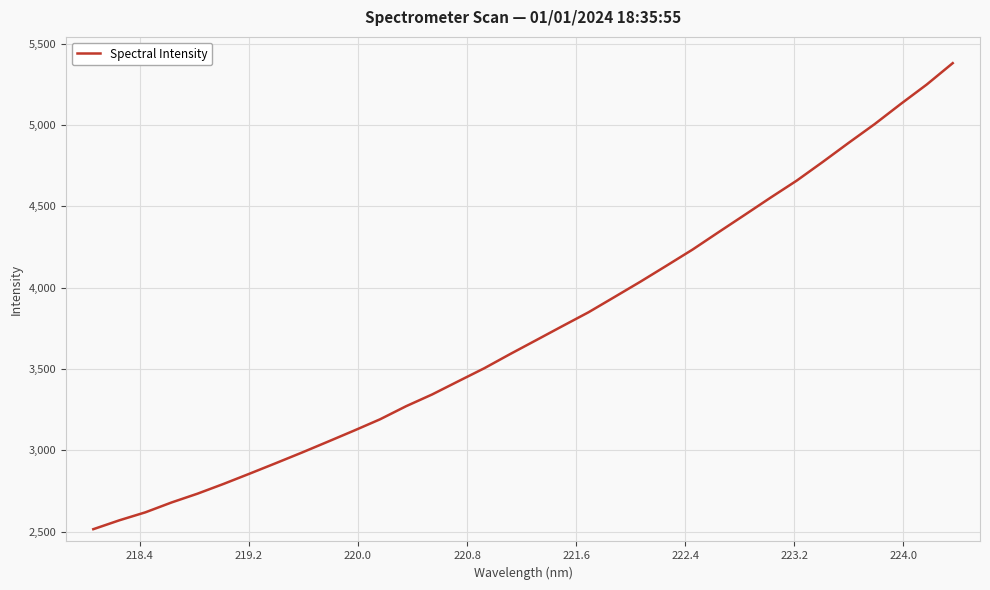

What is the difference between the maximum and minimum values?

2866.6